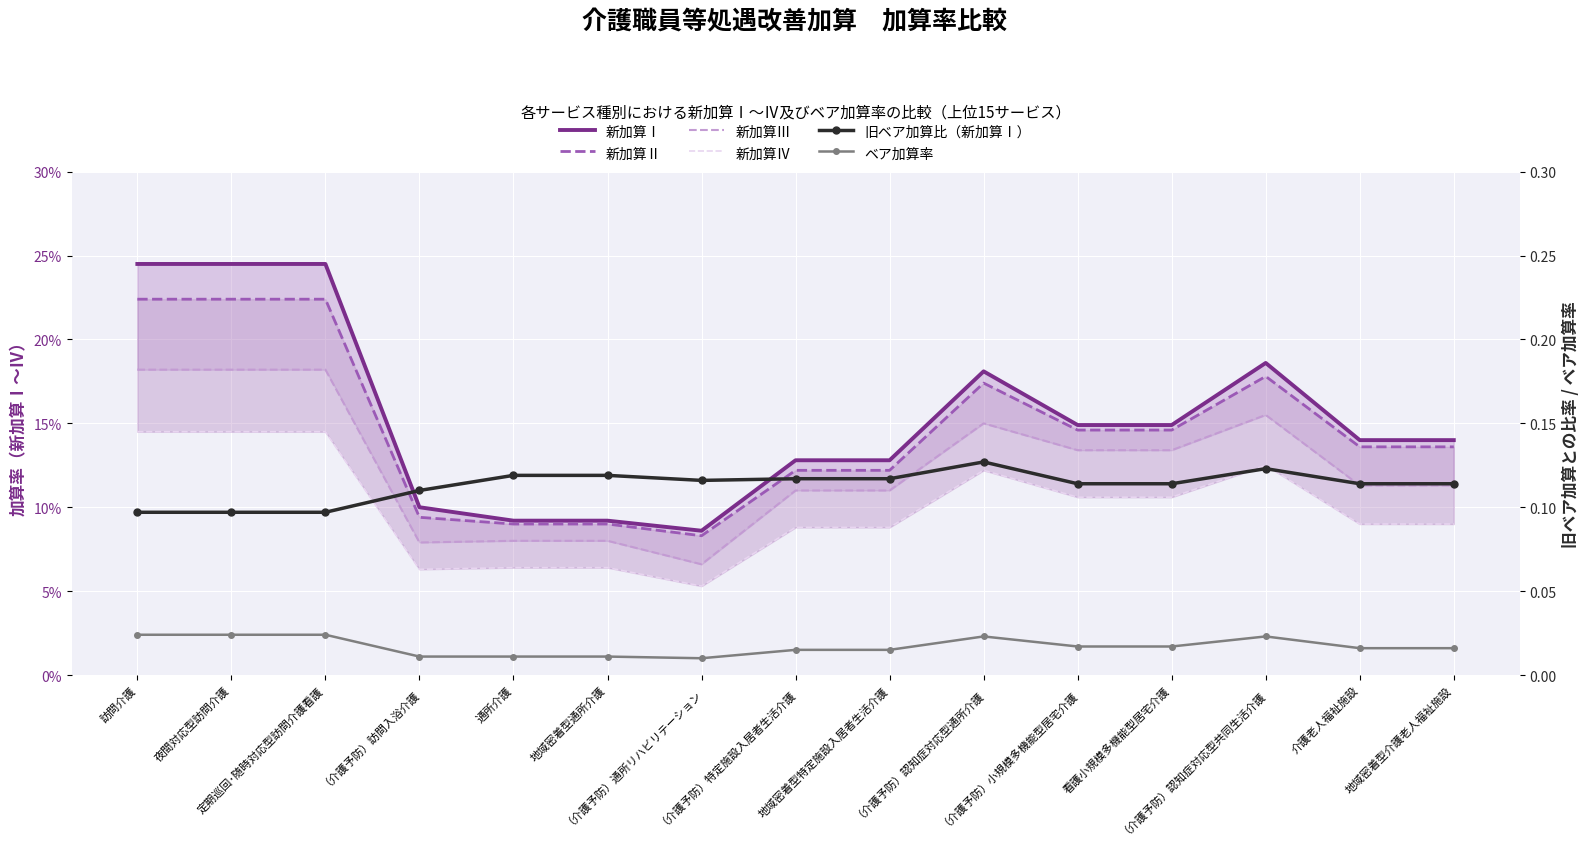

Between （介護予防）認知症対応型共同生活介護 and 通所介護, which is larger?

（介護予防）認知症対応型共同生活介護